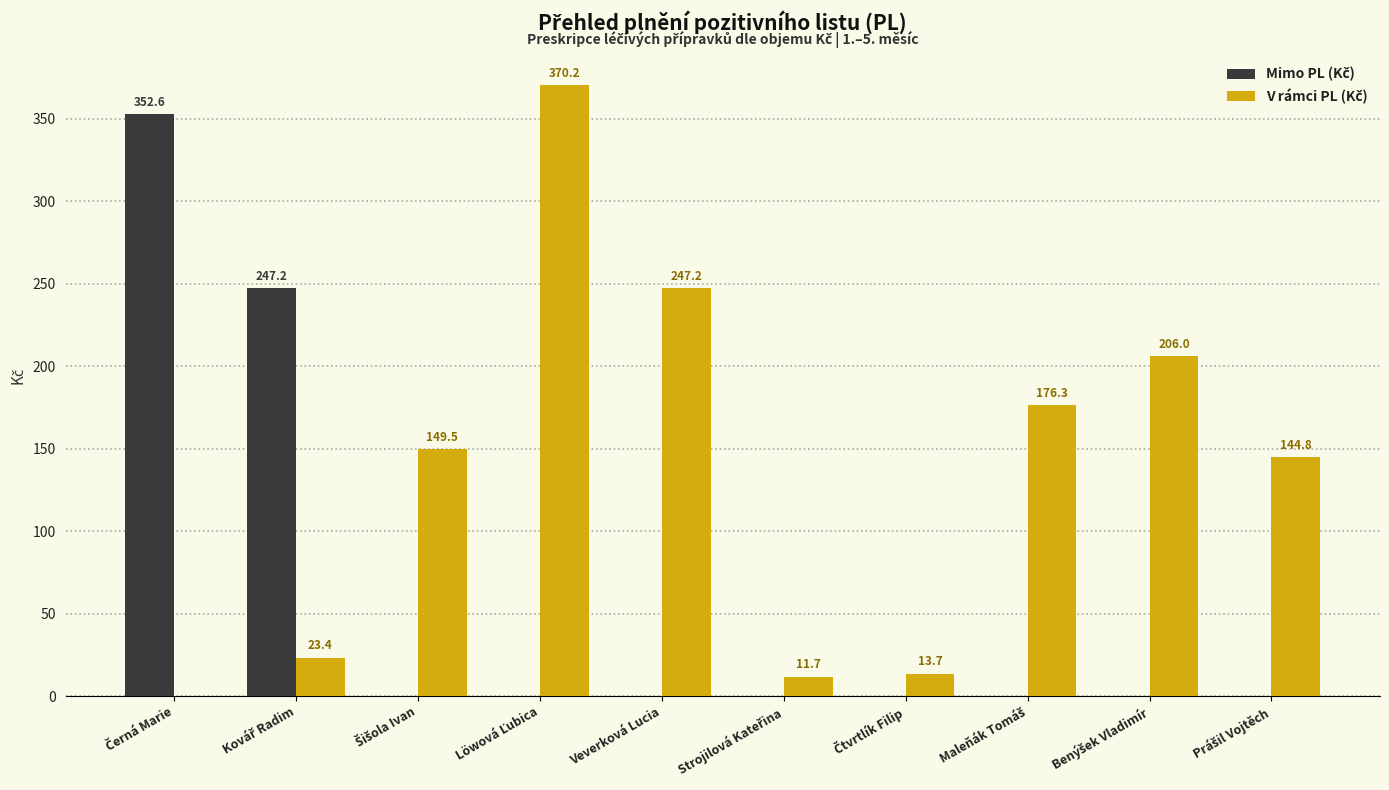

Read the V rámci PL (Kč) value at Maleňák Tomáš.

176.3